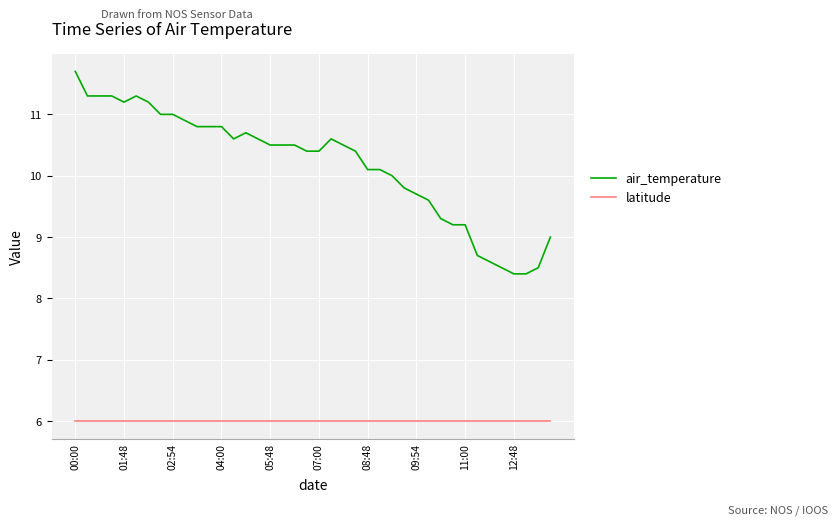

Rank the series by their maximum value, from lowest to highest.

latitude, air_temperature